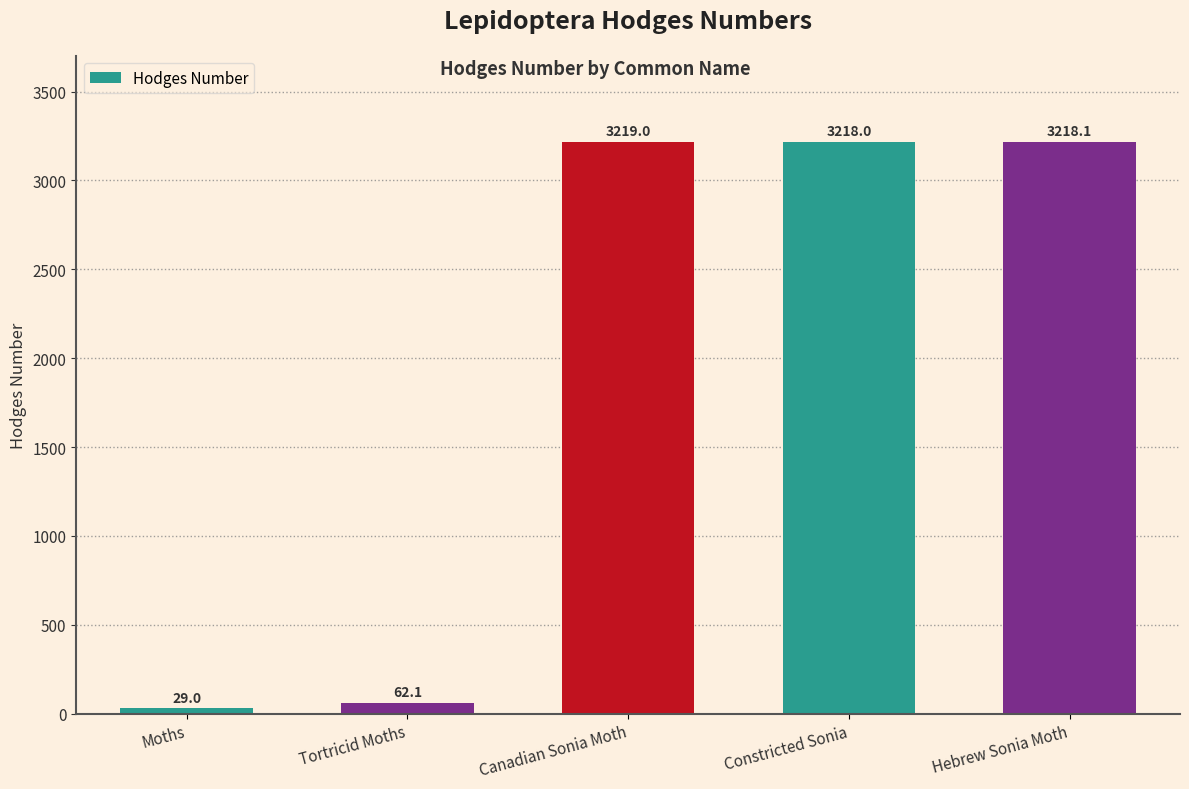

Which category has the highest value across all series?

Canadian Sonia Moth